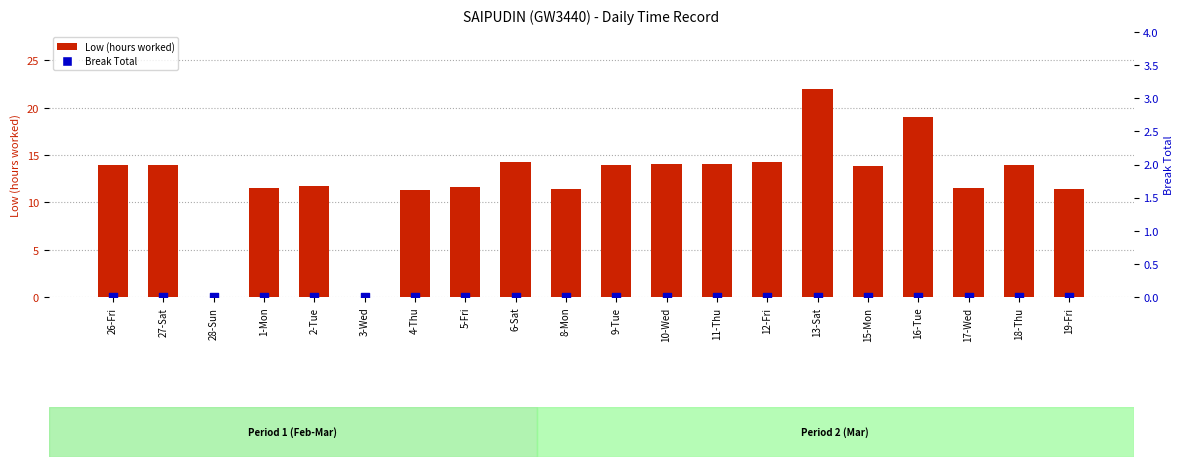

At which category is the sum across all series the highest?

13-Sat